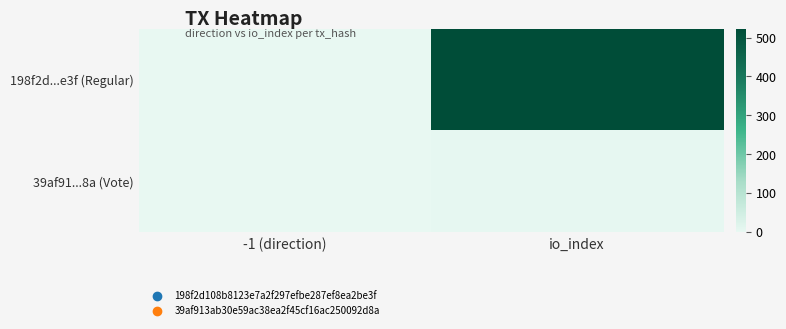

Reading right to left, list all the values displayed in this chart.

198f2d...e3f (Regular): io_index=523	-1 (direction)=-1
39af91...8a (Vote): io_index=2	-1 (direction)=1